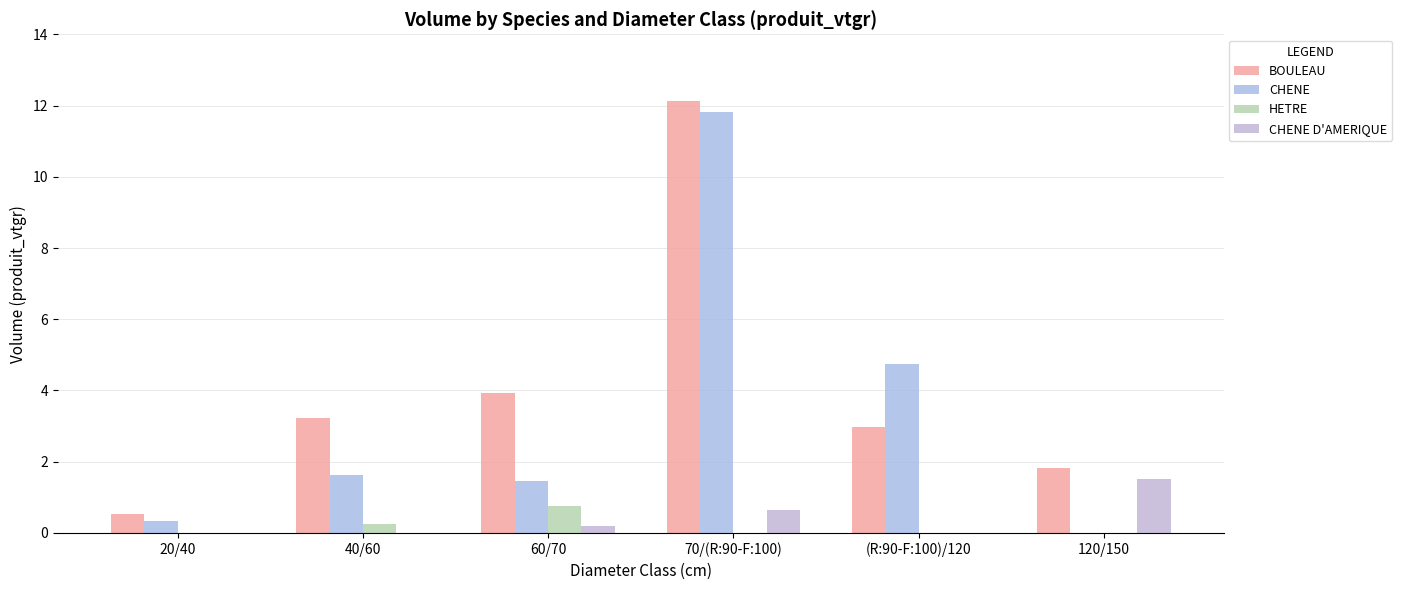

Are the bars grouped side by side (vs. stacked)?

Yes